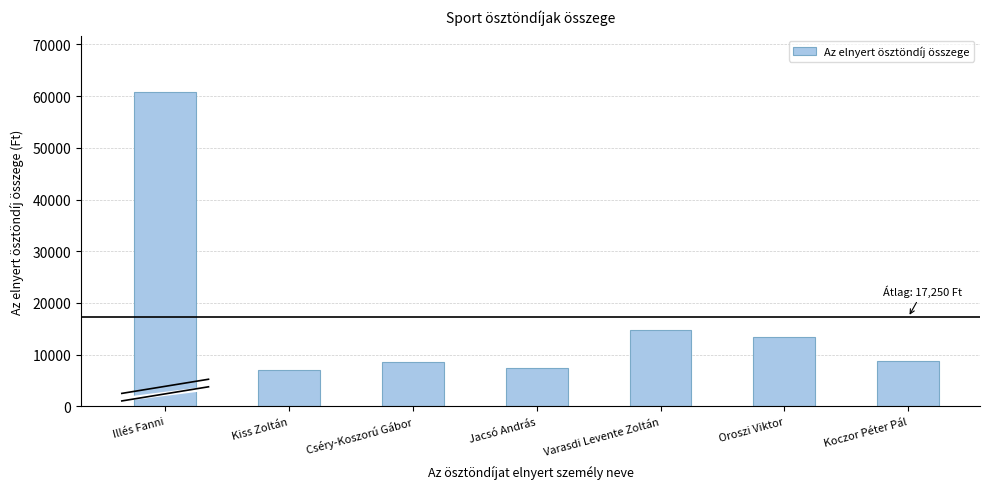

The chart shows a value of 14750 at Varasdi Levente Zoltán. True or false?

True